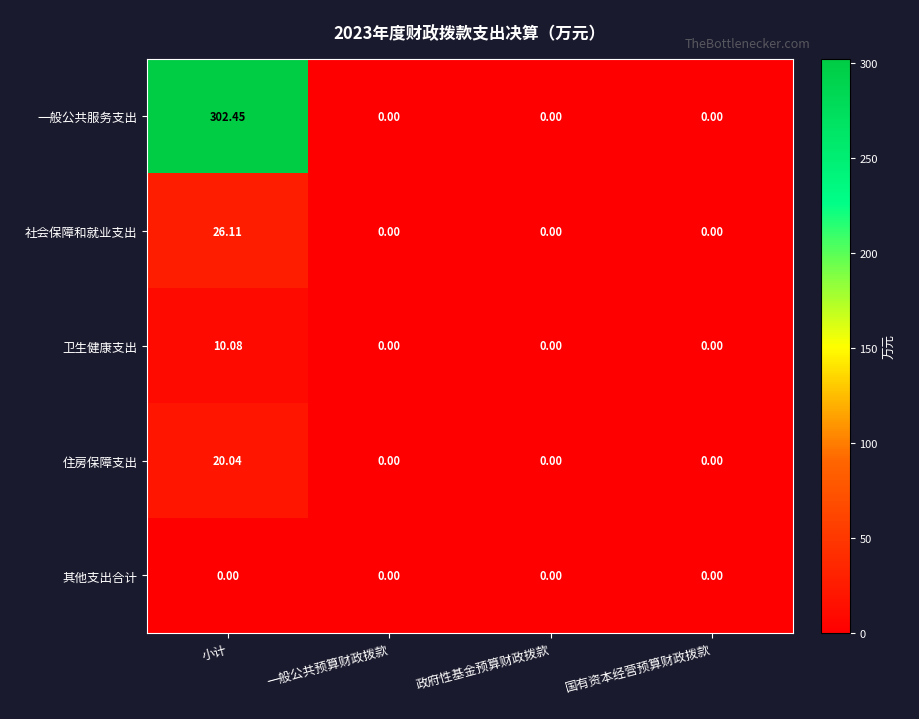

Which series has the widest spread of values?

一般公共服务支出